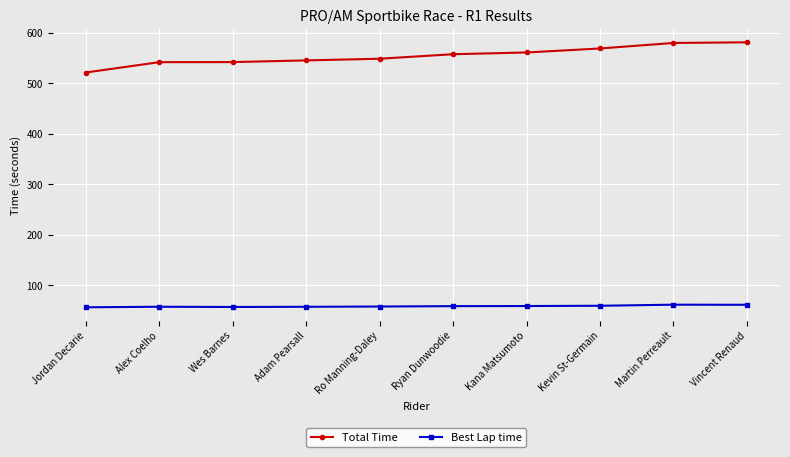

What is the label of the 1st point from the left?

Jordan Decarie